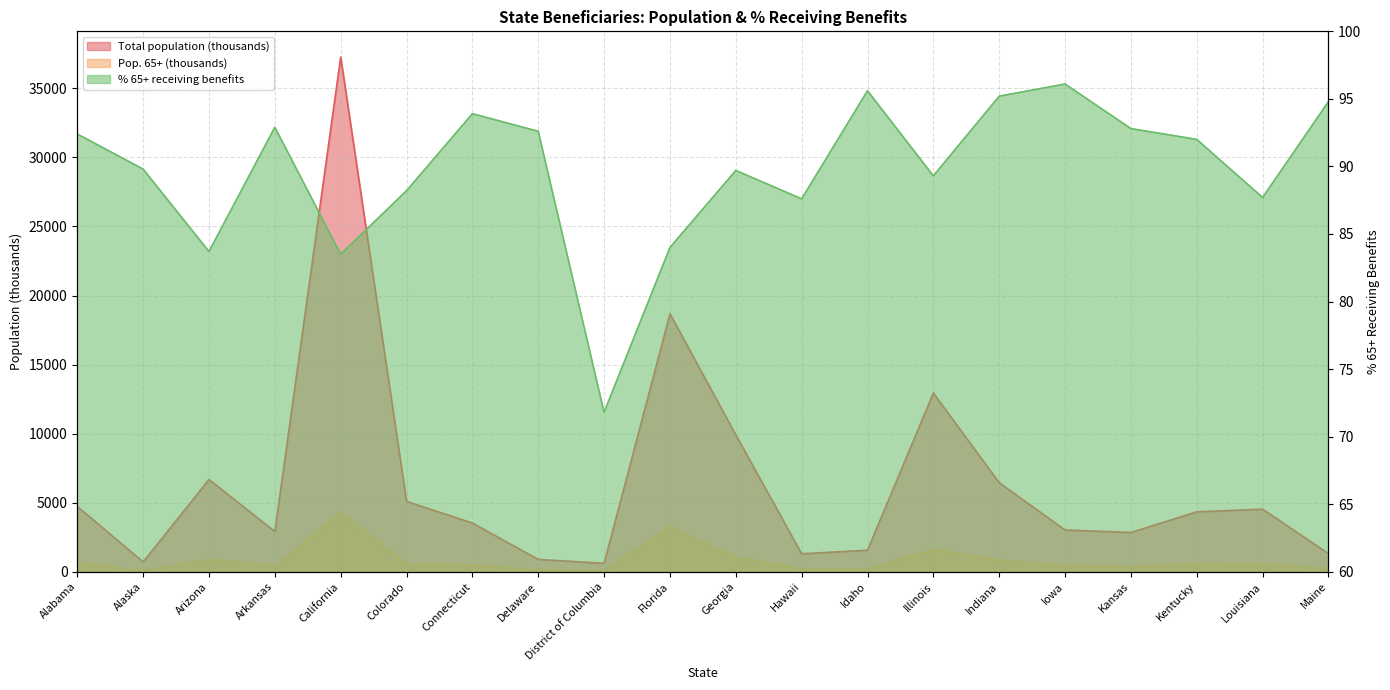

How many distinct data groups are displayed?

3